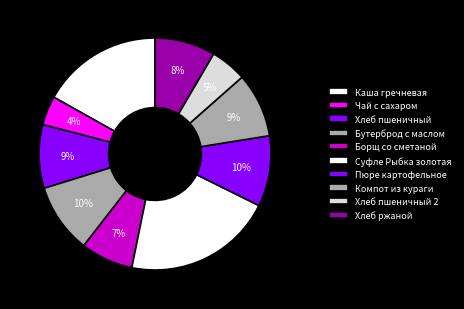

How many segments does this pie chart have?

10